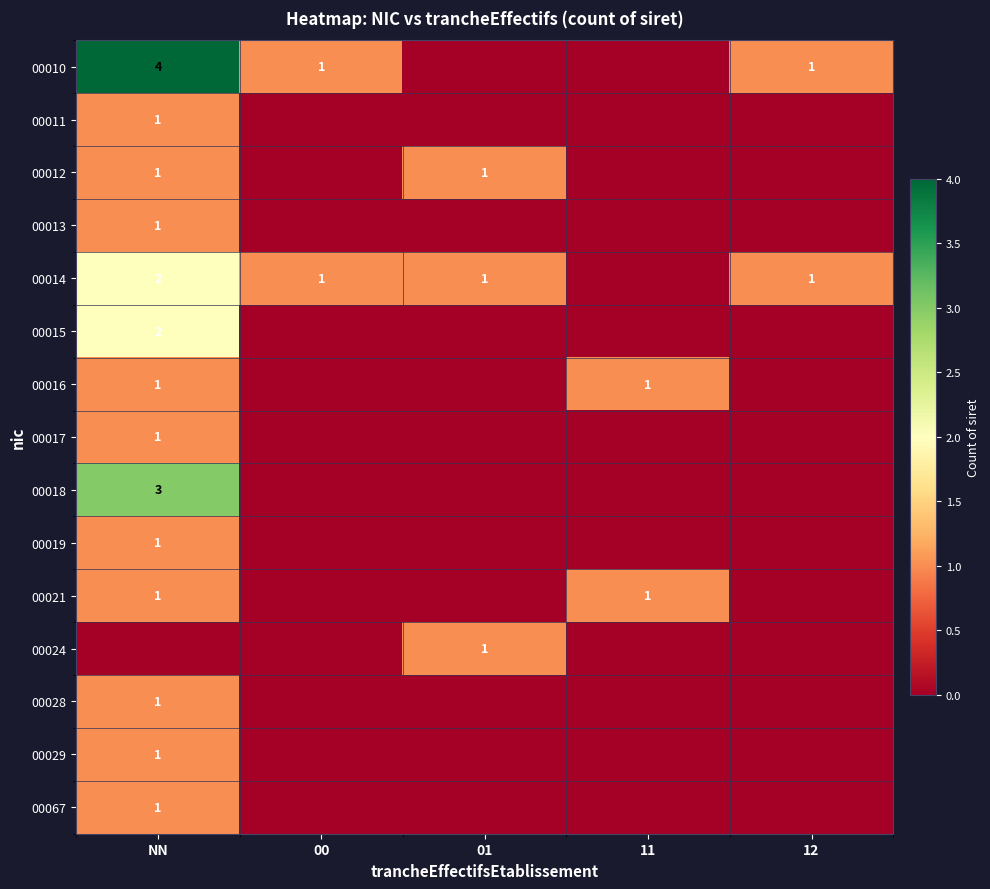

At how many categories does at least one series exceed 1?

1